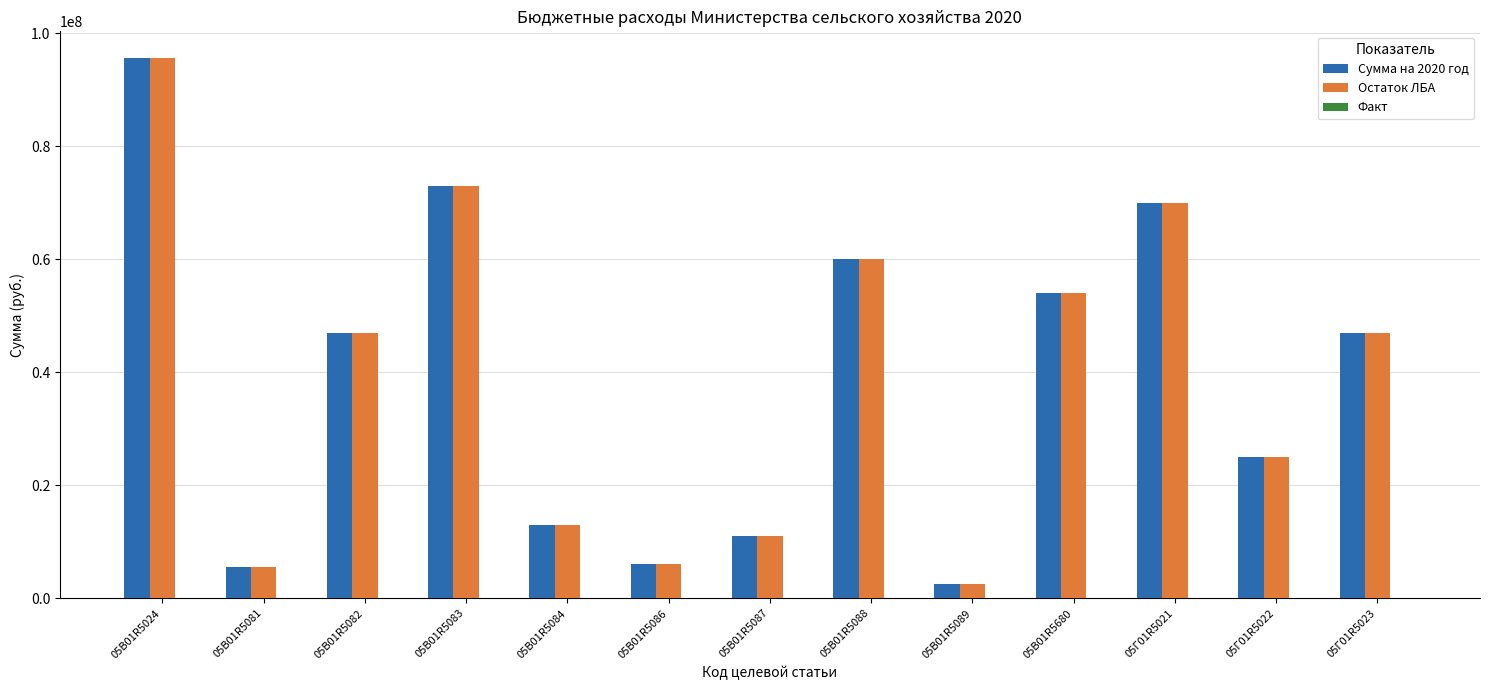

What is the sum of the Остаток ЛБА values at 05В01R5084 and 05В01R5088?

73000000